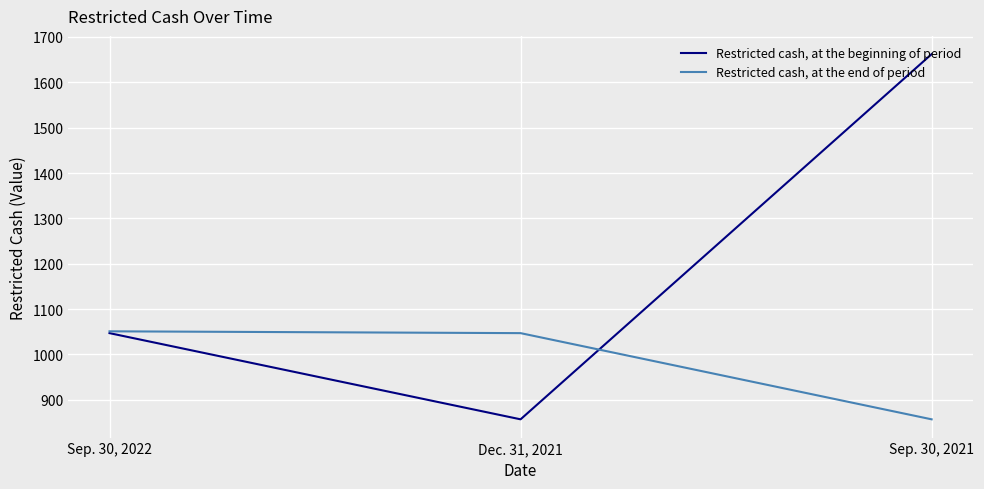

Rank the series by their maximum value, from lowest to highest.

Restricted cash, at the end of period, Restricted cash, at the beginning of period